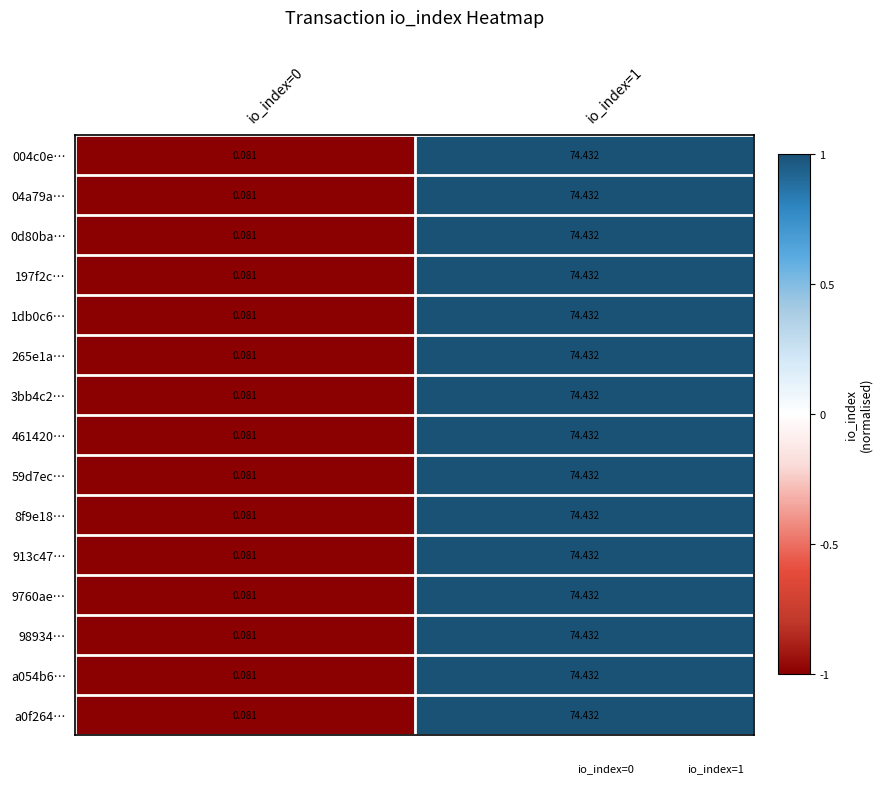

Is the value of 913c47… at io_index=1 greater than the value of a0f264… at io_index=0?

Yes